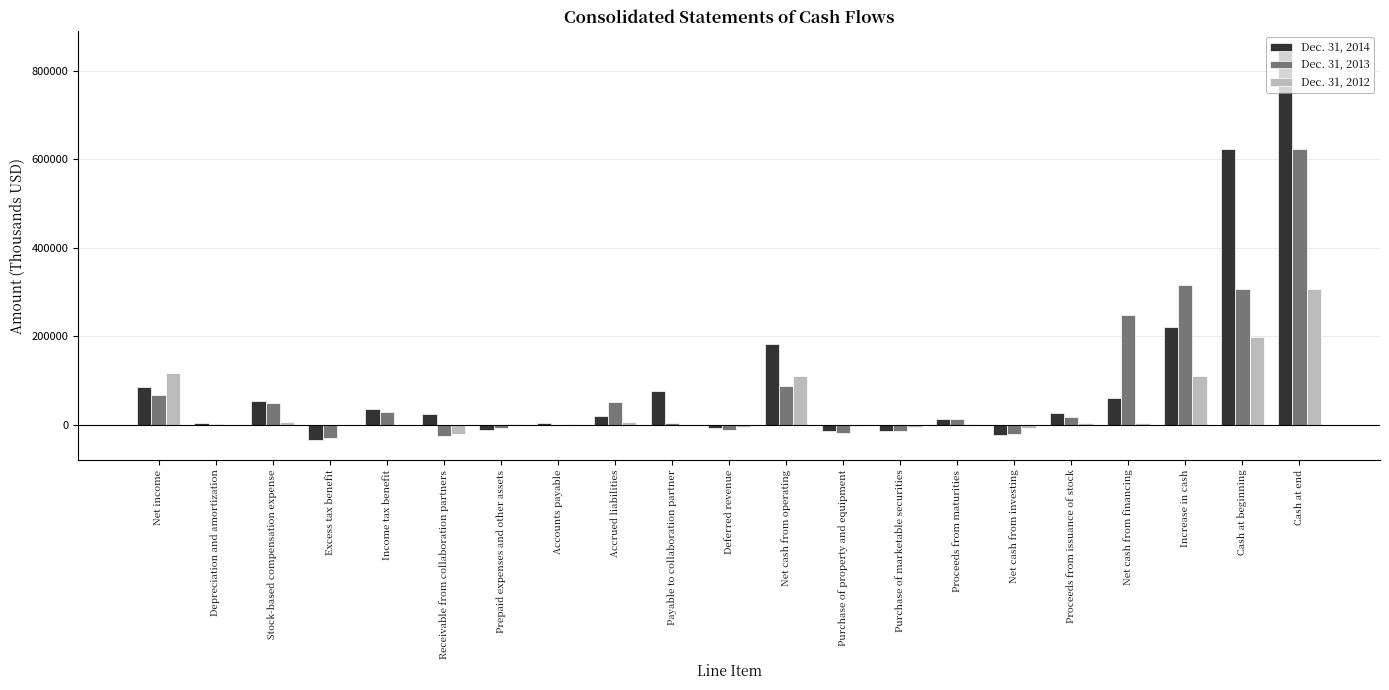

Count the number of data series in this chart.

3